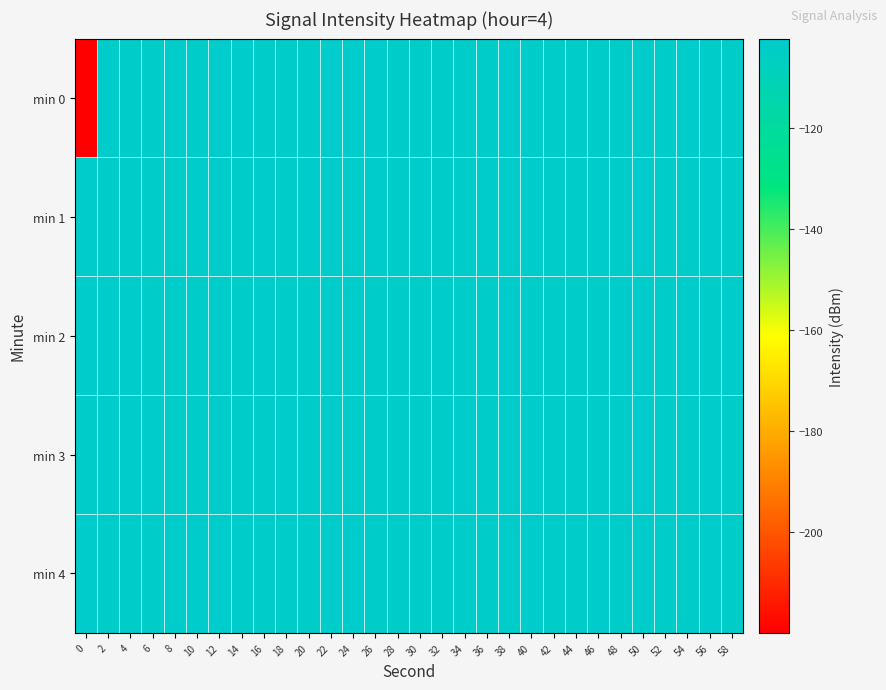

Reading left to right, transcribe all the data shown in this chart.

min 0: 0=-219.9	2=-103.0	4=-102.9	6=-102.8	8=-102.4	10=-103.1	12=-102.6	14=-102.5	16=-103.0	18=-102.8	20=-103.0	22=-102.6	24=-102.6	26=-102.6	28=-103.4	30=-103.0	32=-102.8	34=-102.8	36=-103.4	38=-102.3	40=-103.2	42=-102.9	44=-103.2	46=-102.8	48=-102.8	50=-103.3	52=-103.0	54=-102.3	56=-103.0	58=-102.9
min 1: 0=-102.4	2=-103.2	4=-103.3	6=-102.8	8=-103.4	10=-102.6	12=-103.5	14=-103.1	16=-102.3	18=-103.5	20=-102.6	22=-103.5	24=-103.1	26=-102.3	28=-103.5	30=-102.6	32=-103.5	34=-103.1	36=-102.3	38=-103.5	40=-102.6	42=-103.5	44=-103.1	46=-102.3	48=-103.5	50=-102.6	52=-103.5	54=-103.1	56=-102.3	58=-103.5
min 2: 0=-102.6	2=-102.6	4=-102.6	6=-103.4	8=-103.0	10=-102.8	12=-102.8	14=-103.4	16=-102.3	18=-103.2	20=-102.9	22=-103.2	24=-102.8	26=-102.8	28=-103.3	30=-103.0	32=-102.3	34=-103.0	36=-102.9	38=-102.4	40=-103.2	42=-103.3	44=-102.8	46=-103.4	48=-102.6	50=-103.5	52=-103.1	54=-102.3	56=-103.5	58=-102.6
min 3: 0=-103.0	2=-102.6	4=-102.6	6=-102.6	8=-103.4	10=-103.0	12=-102.8	14=-102.8	16=-103.4	18=-102.3	20=-103.2	22=-102.9	24=-103.2	26=-102.8	28=-102.8	30=-103.3	32=-103.0	34=-102.3	36=-103.0	38=-102.9	40=-102.4	42=-103.2	44=-103.3	46=-102.8	48=-103.4	50=-102.6	52=-103.5	54=-103.1	56=-102.3	58=-103.5
min 4: 0=-102.5	2=-103.0	4=-102.8	6=-103.0	8=-102.6	10=-102.6	12=-102.6	14=-103.4	16=-103.0	18=-102.8	20=-102.8	22=-103.4	24=-102.3	26=-103.2	28=-102.9	30=-103.2	32=-102.8	34=-102.8	36=-103.3	38=-103.0	40=-102.3	42=-103.0	44=-102.9	46=-102.4	48=-103.2	50=-103.3	52=-102.8	54=-103.4	56=-102.6	58=-103.5